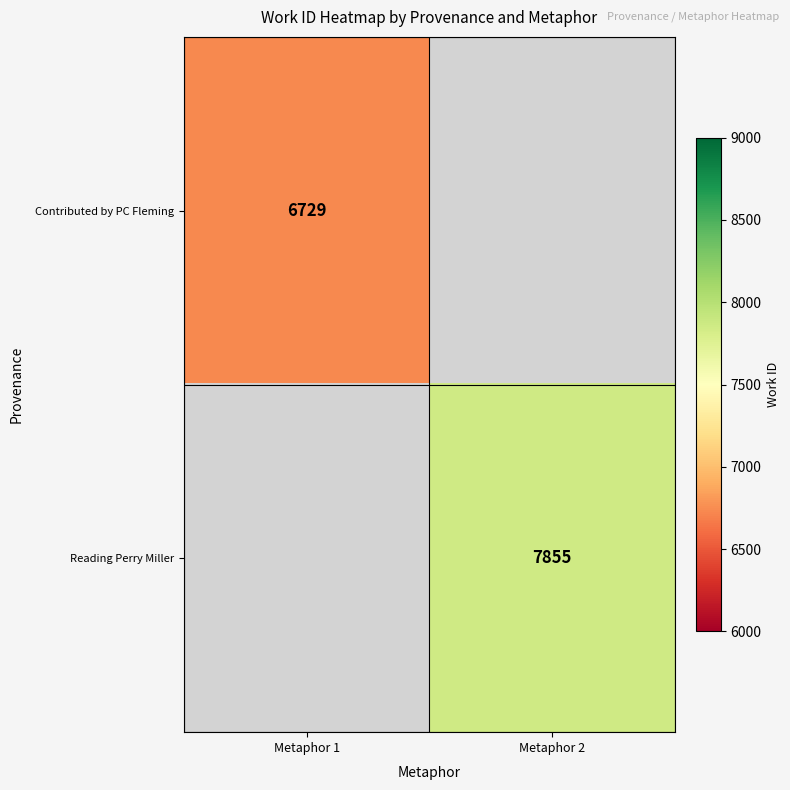

True or false: Contributed by PC Fleming has a value of 6729 at Metaphor 1.

True